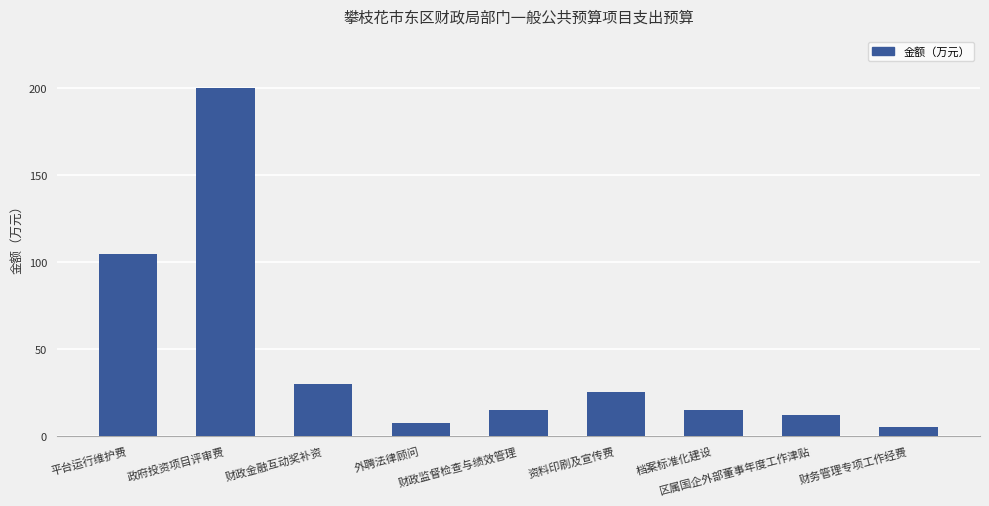

What is the greatest value displayed?

200.0